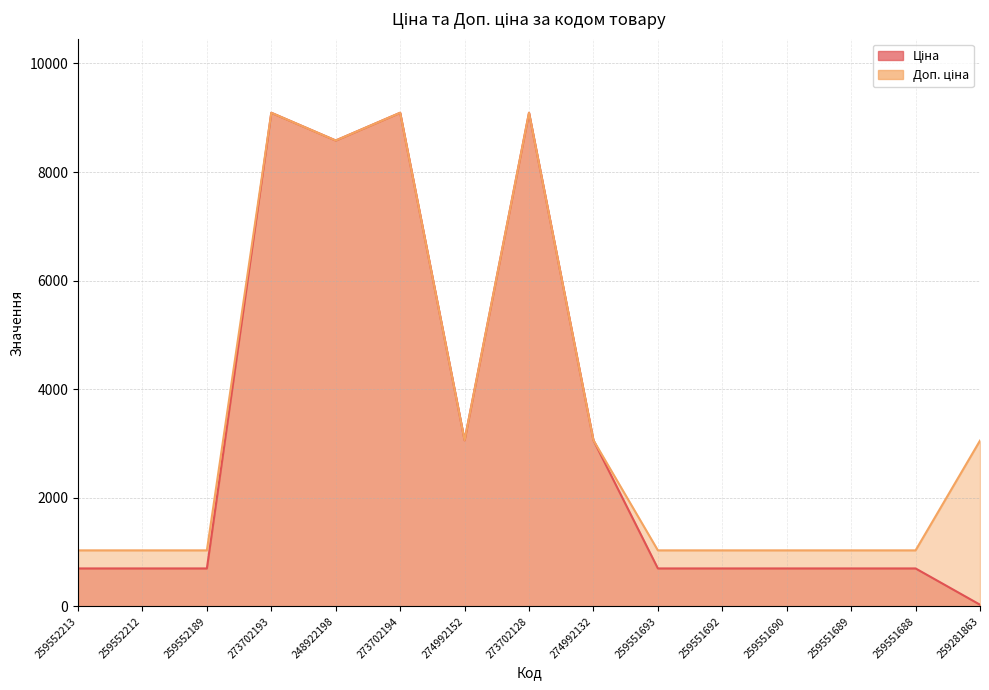

Is the value of Ціна at 274992132 greater than the value of Доп. ціна at 273702193?

No